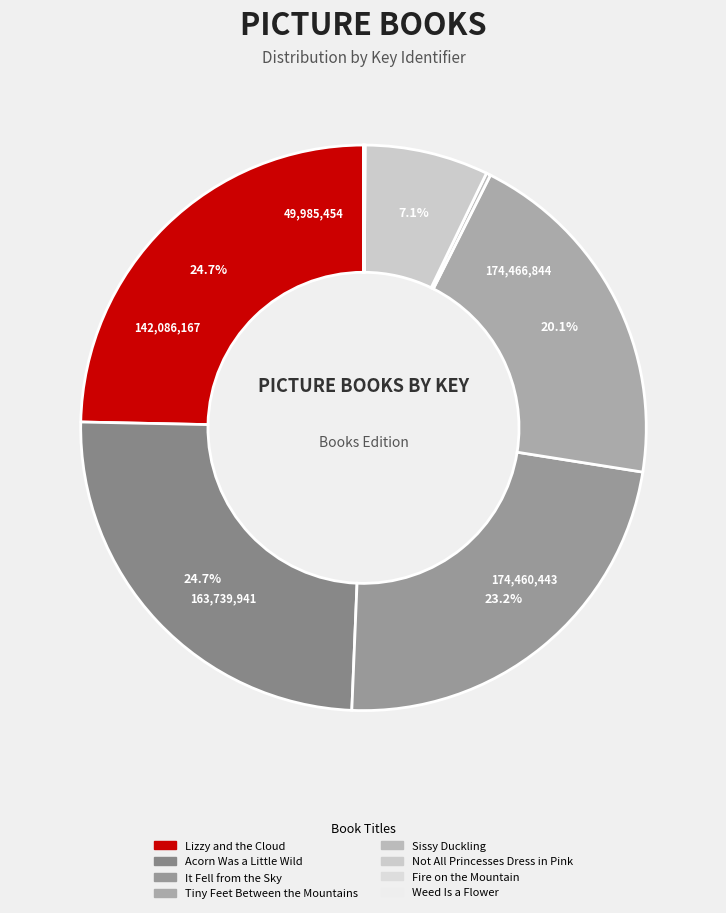

Is it true that Acorn Was a Little Wild is 25% of the pie?

True